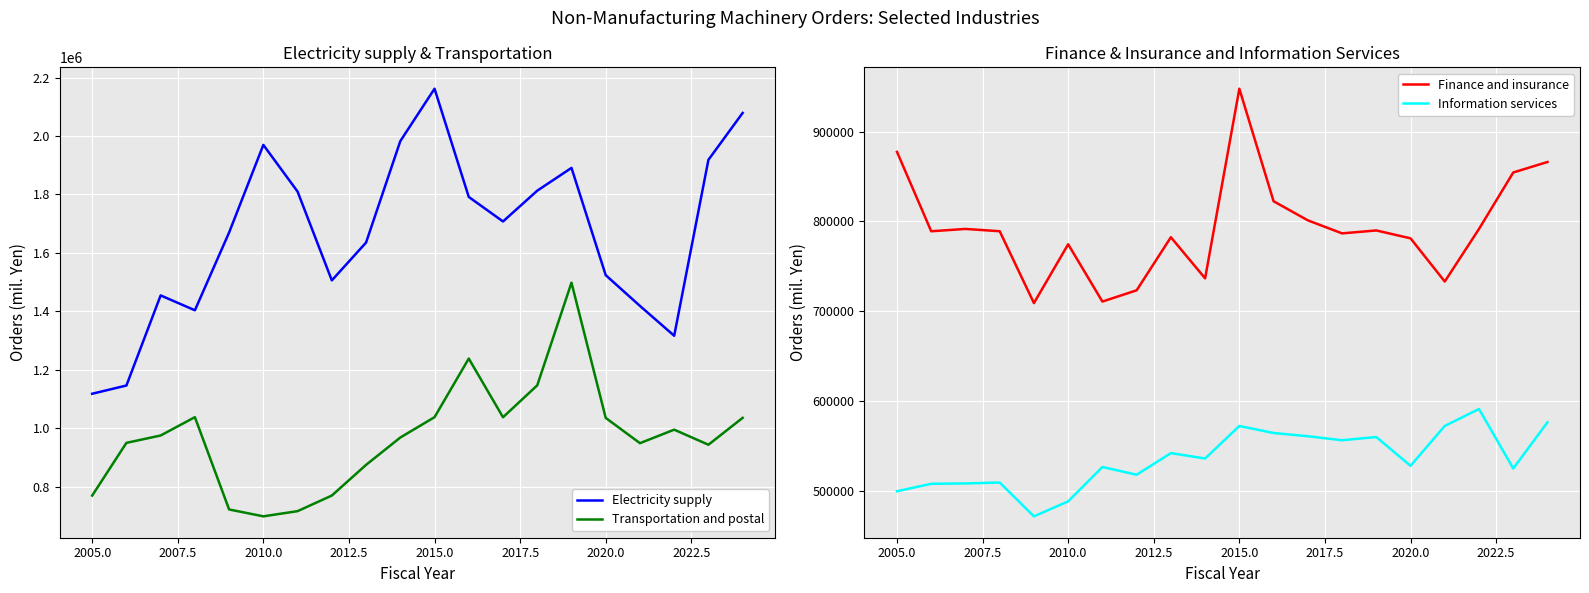

Which series has the largest total across all categories?

Electricity supply